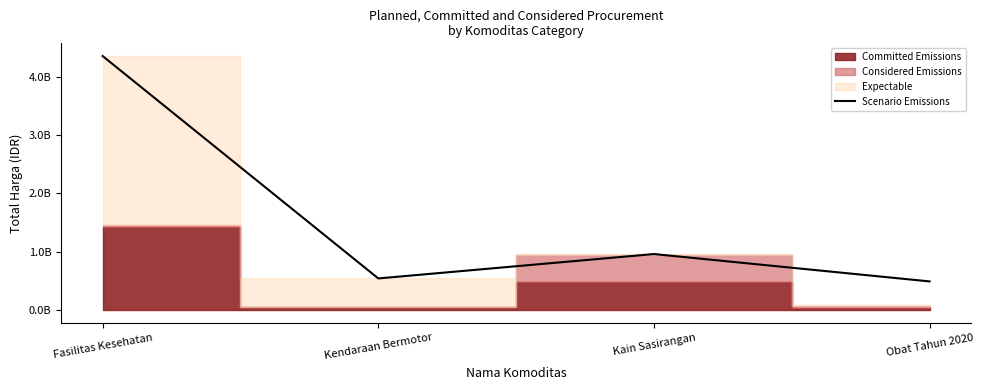

Where is the first local minimum?

Kendaraan Bermotor